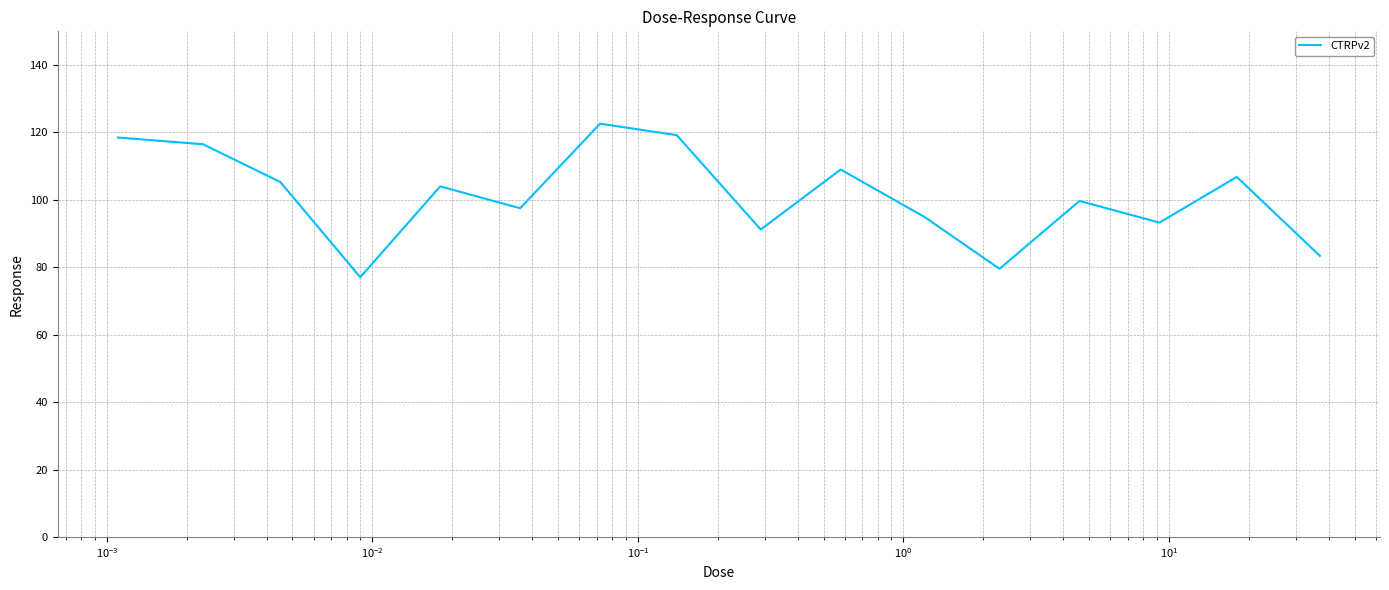

What is the minimum value shown in the chart?

77.0